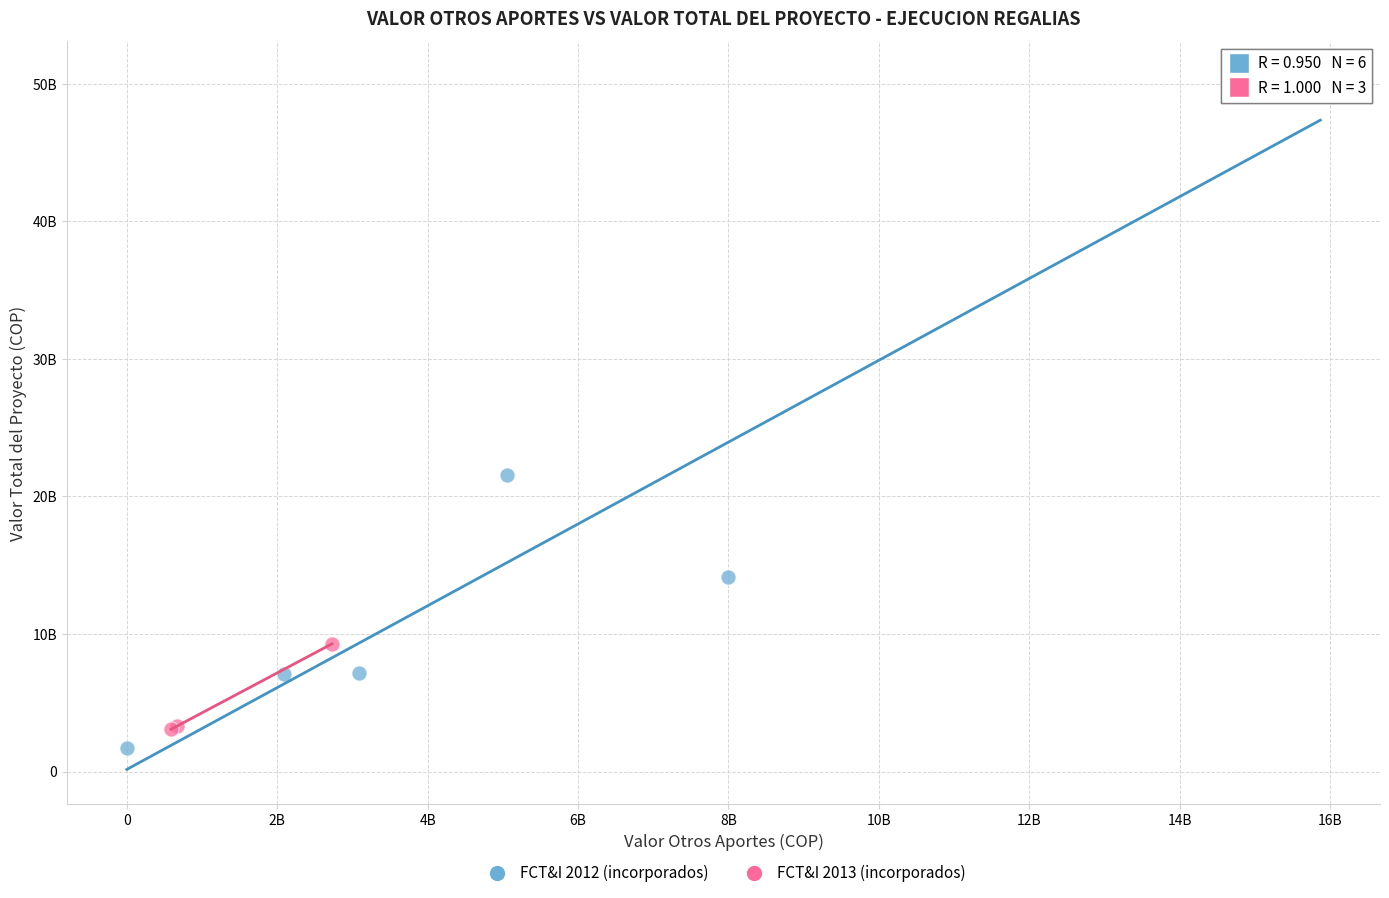

What are all the series names shown in the legend?

FCT&I 2012 (incorporados), FCT&I 2013 (incorporados)